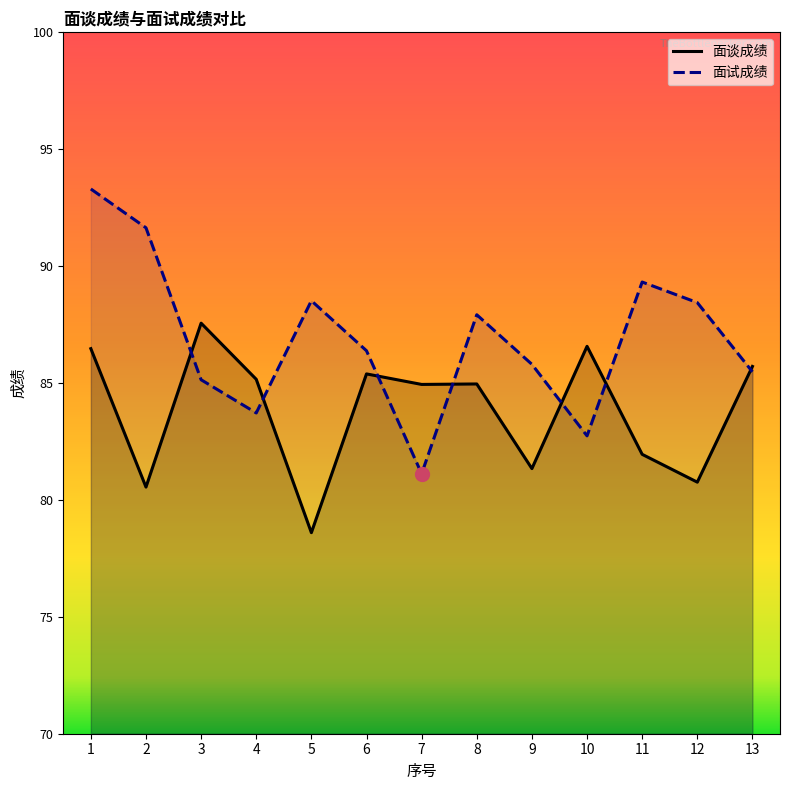

In 面谈成绩, how many points are higher than both neighbors (excluding endpoints)?

4